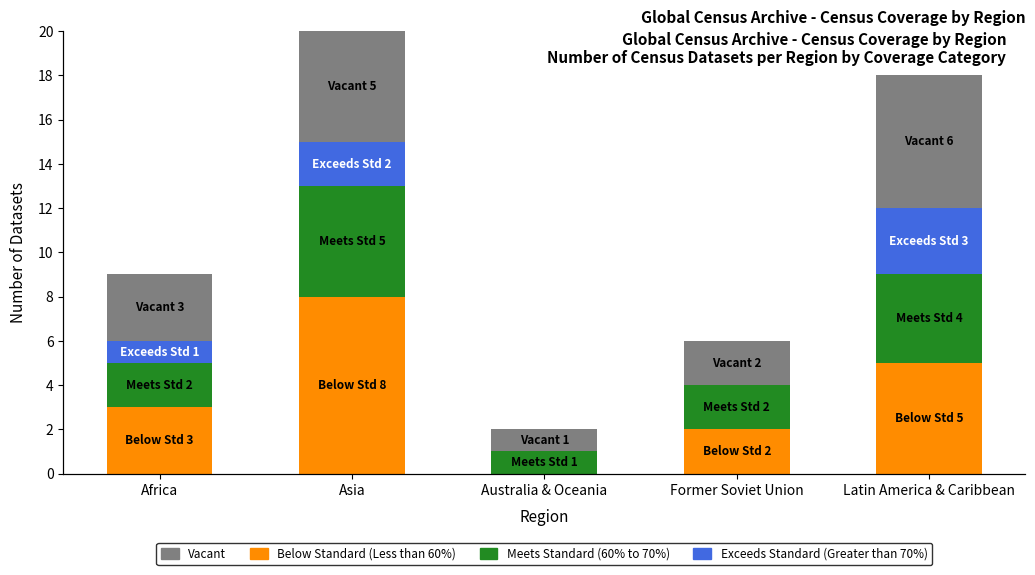

What are all the series names shown in the legend?

Below Standard, Meets Standard, Exceeds Standard, Vacant